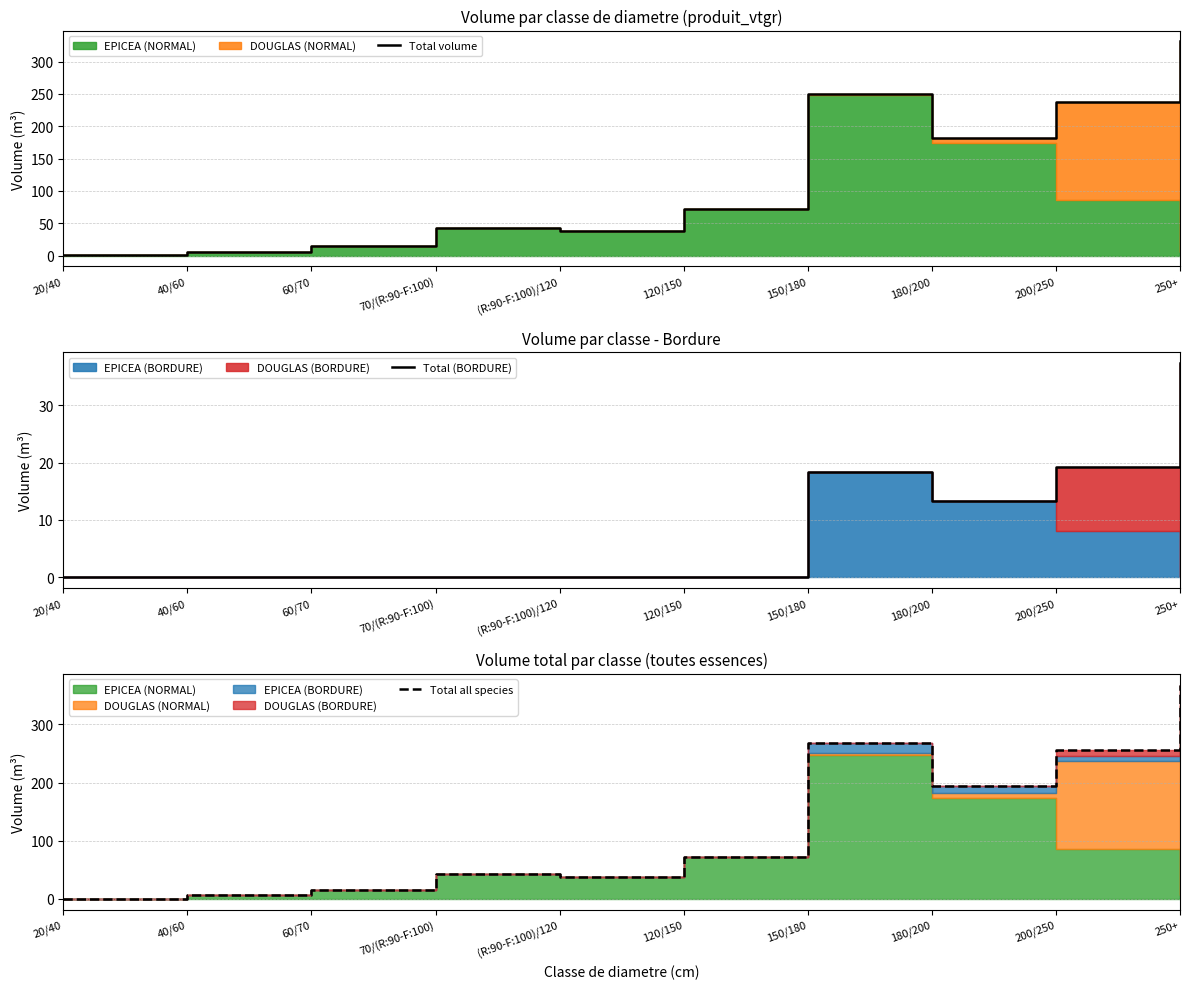

True or false: Total all species has more than 0 points higher than both neighbors.

True